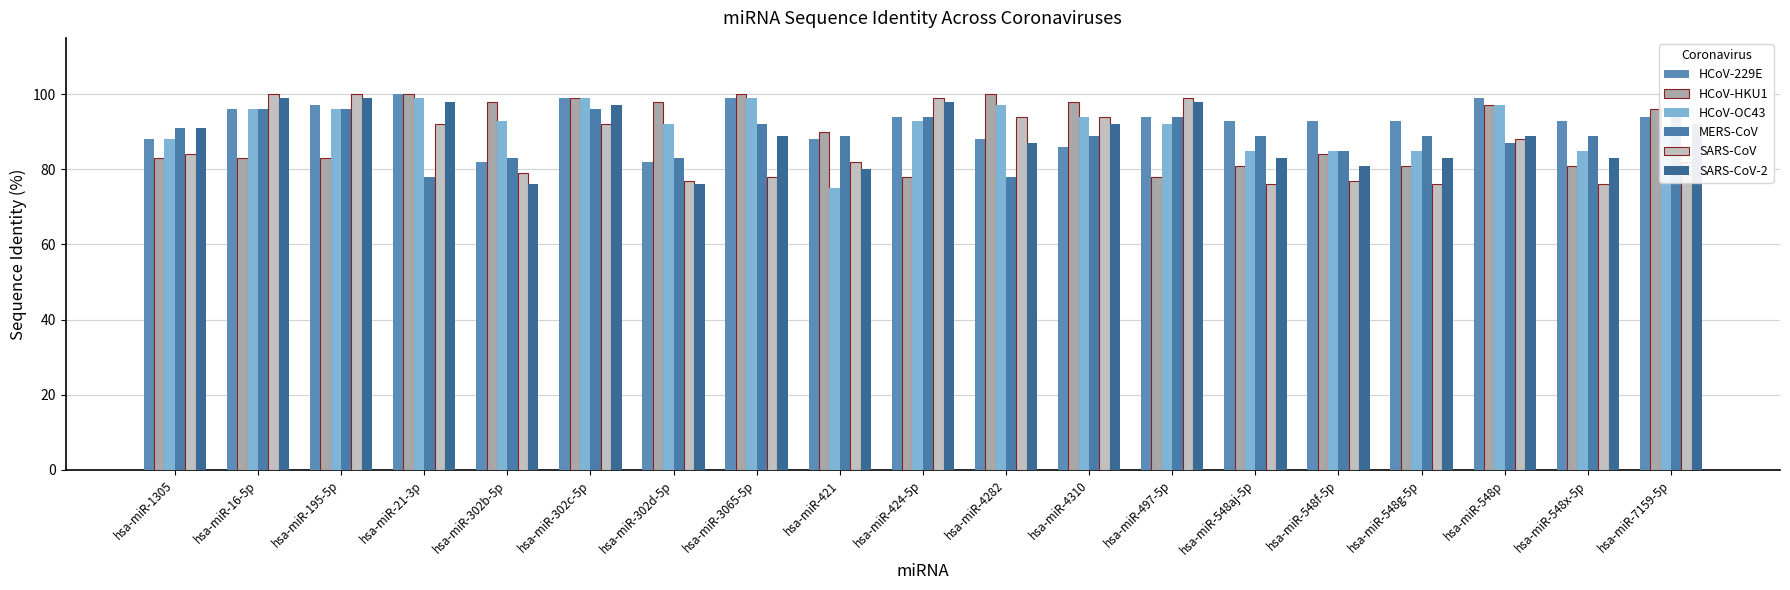

What is the value of the SARS-CoV bar at the 10th from the left?

99